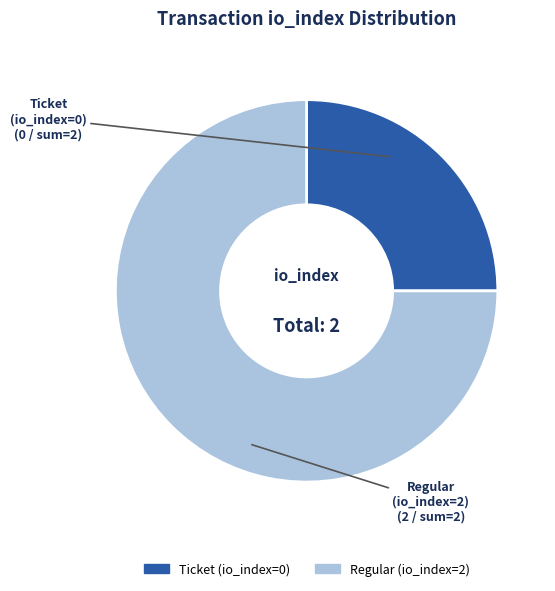

Is it true that Regular (io_index=2) is 75% of the pie?

True